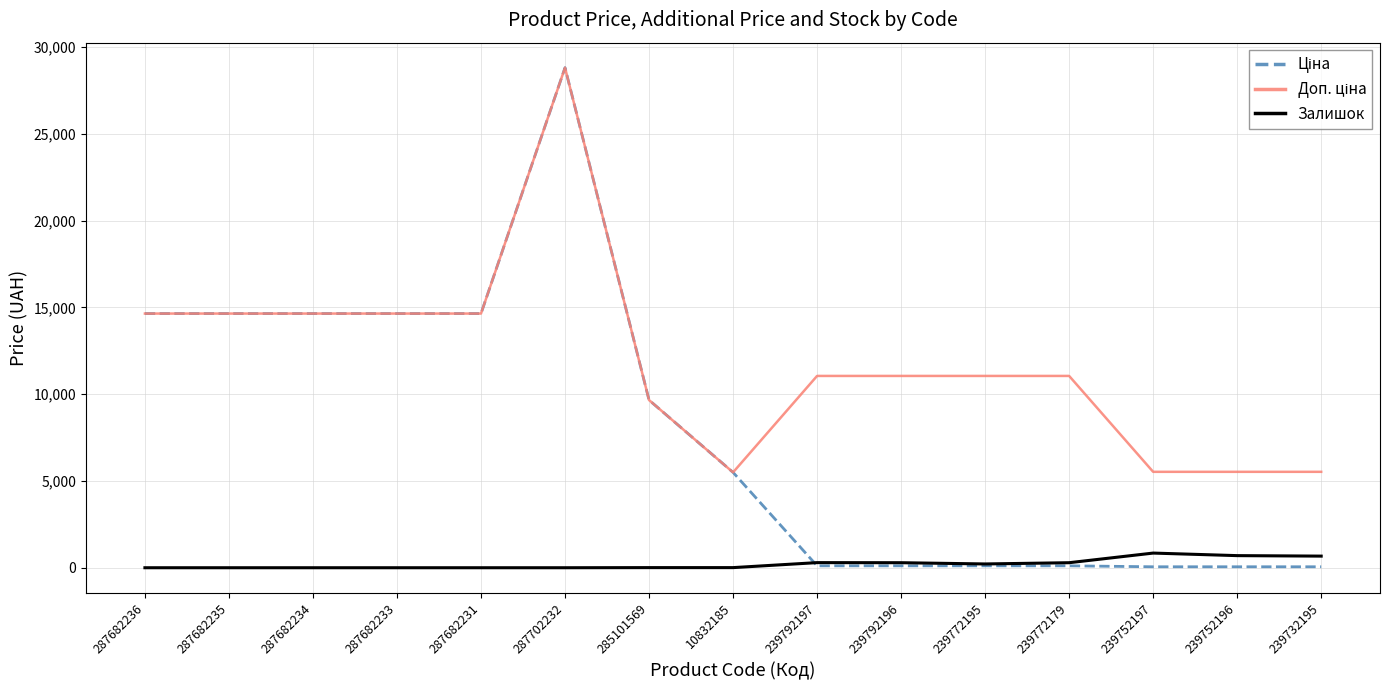

At which category is the sum across all series the highest?

287702232